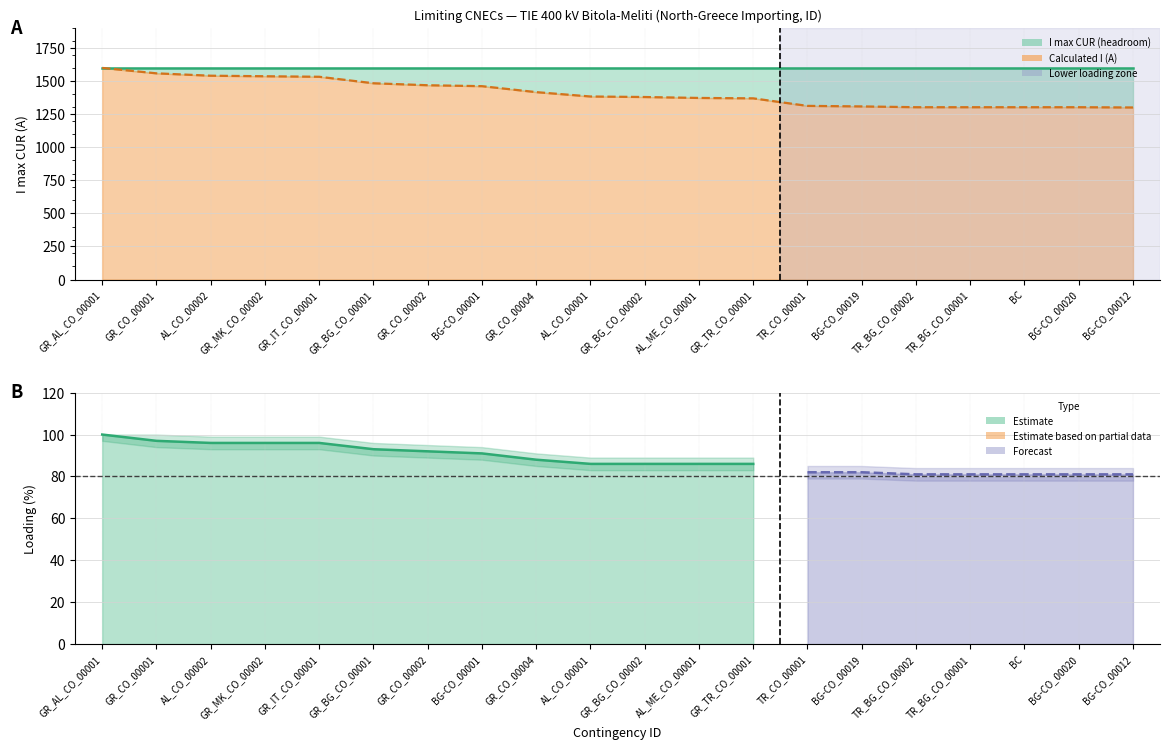

Rank the categories by value from lowest to highest.

BG-CO_00012, TR_BG_CO_00002, TR_BG_CO_00001, BC, BG-CO_00020, BG-CO_00019, TR_CO_00001, GR_TR_CO_00001, AL_ME_CO_00001, GR_BG_CO_00002, AL_CO_00001, GR_CO_00004, BG-CO_00001, GR_CO_00002, GR_BG_CO_00001, GR_IT_CO_00001, GR_MK_CO_00002, AL_CO_00002, GR_CO_00001, GR_AL_CO_00001